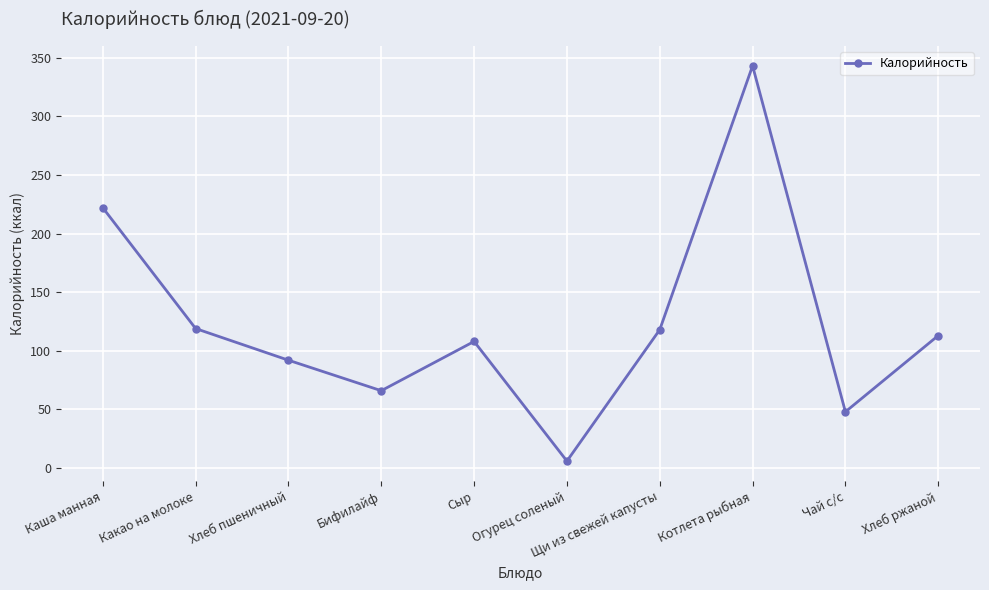

What is the difference between the values at Сыр and Какао на молоке?

11